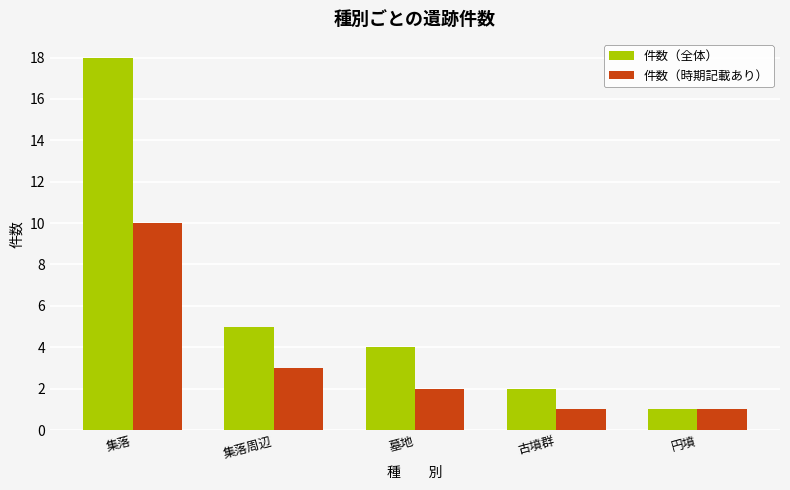

What is the minimum value shown in the chart?

1